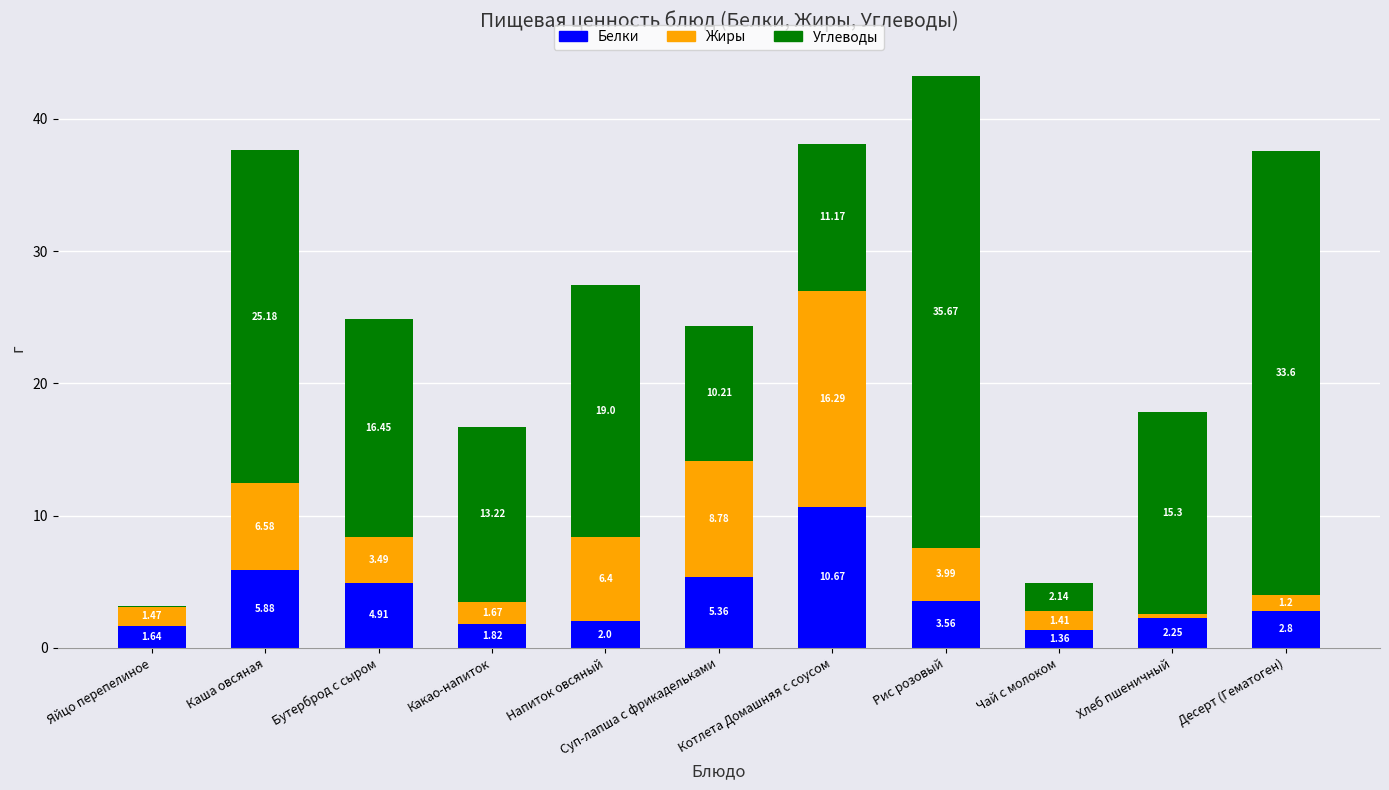

What is the total value across all series at Рис розовый?

43.2